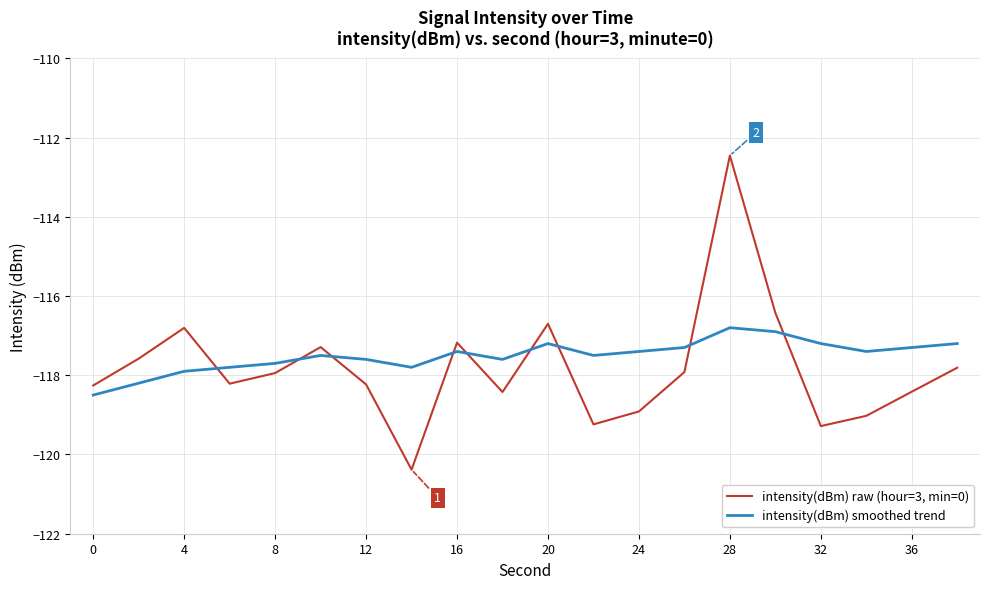

List the series in order of their overall mean, highest first.

intensity(dBm) smoothed trend, intensity(dBm) raw (hour=3, min=0)